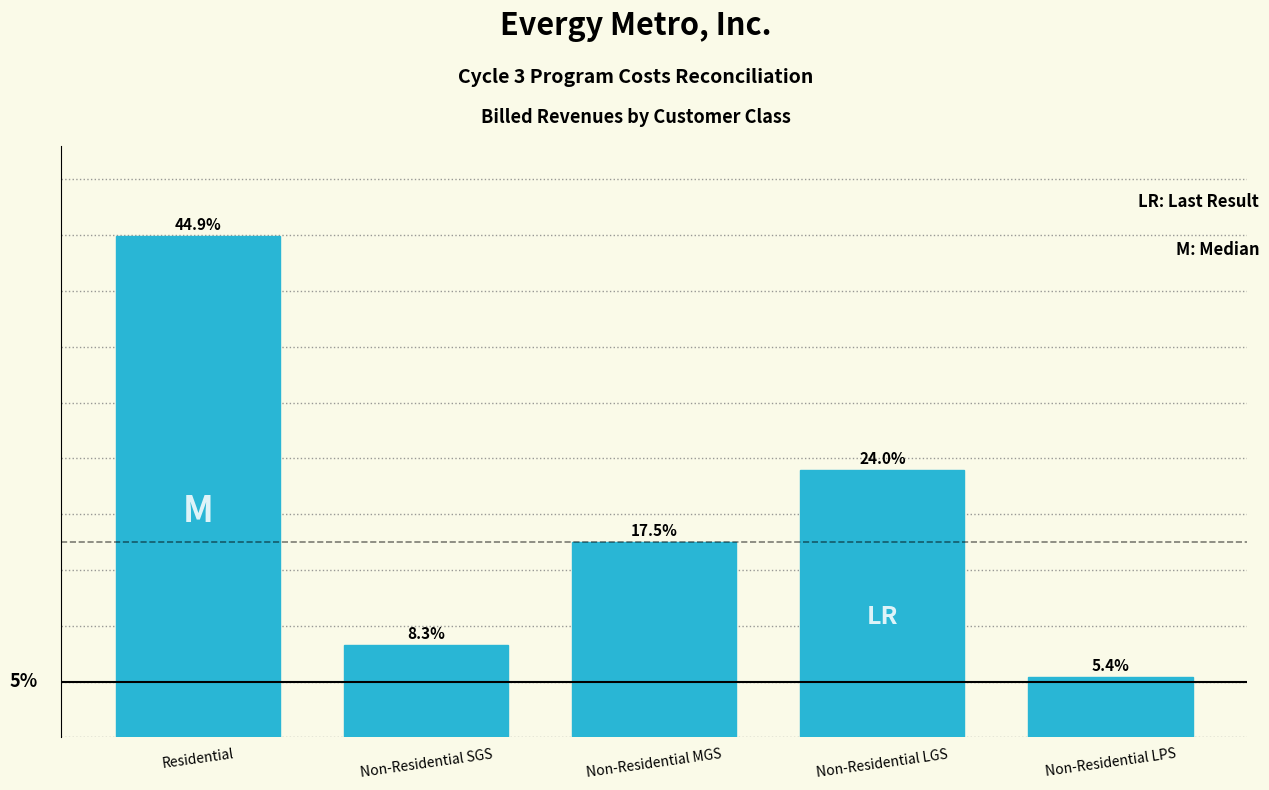

Which category has the lowest value across all series?

Non-Residential LPS